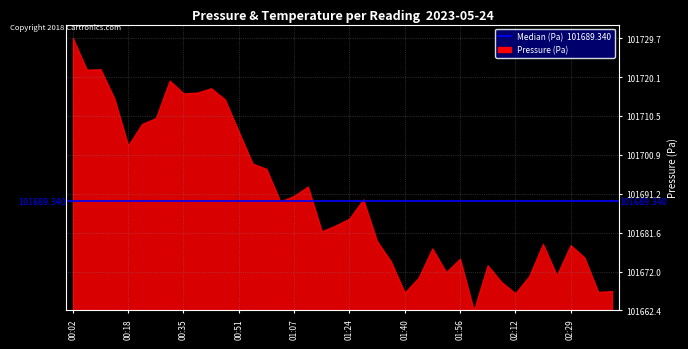

Which series has the largest total across all categories?

pressure